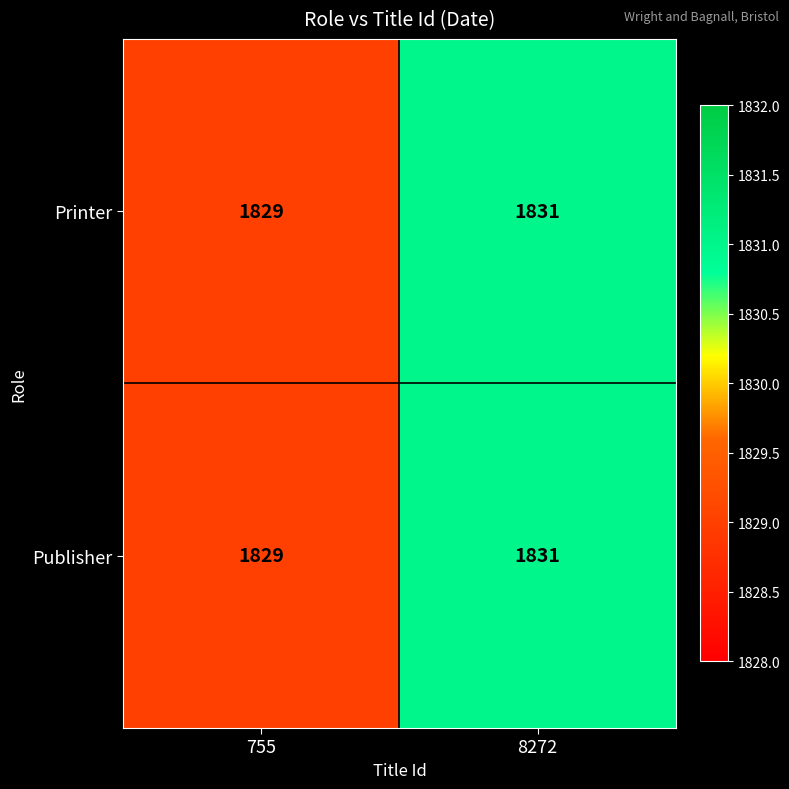

What is the greatest value displayed?

1831